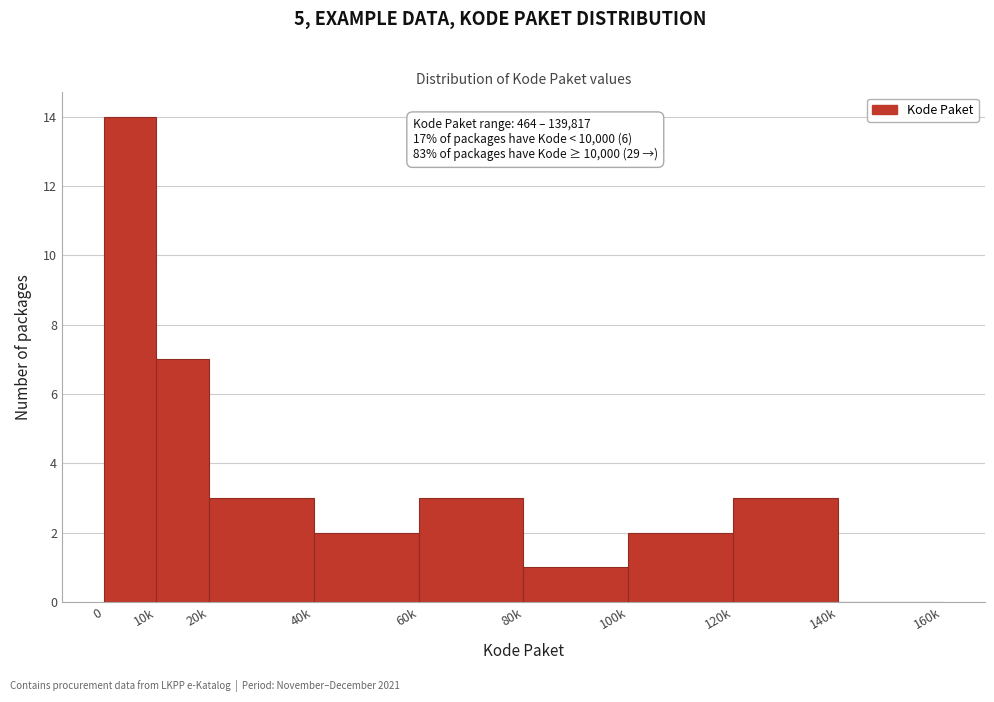

Reading left to right, transcribe all the data shown in this chart.

0=14	10k=7	20k=3	40k=2	60k=3	80k=1	100k=2	120k=3	140k=0